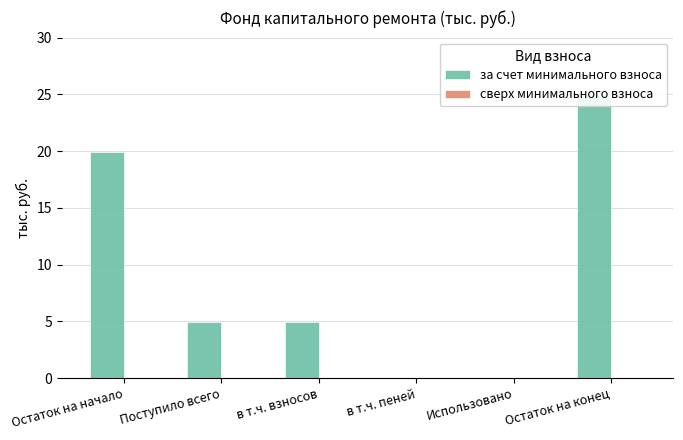

How many values in за счет минимального взноса are above zero?

4